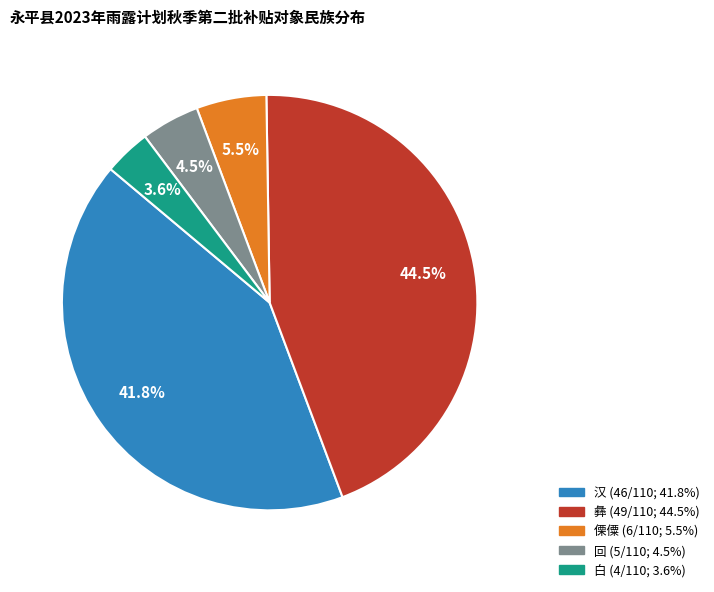

Count the number of slices in the pie.

5